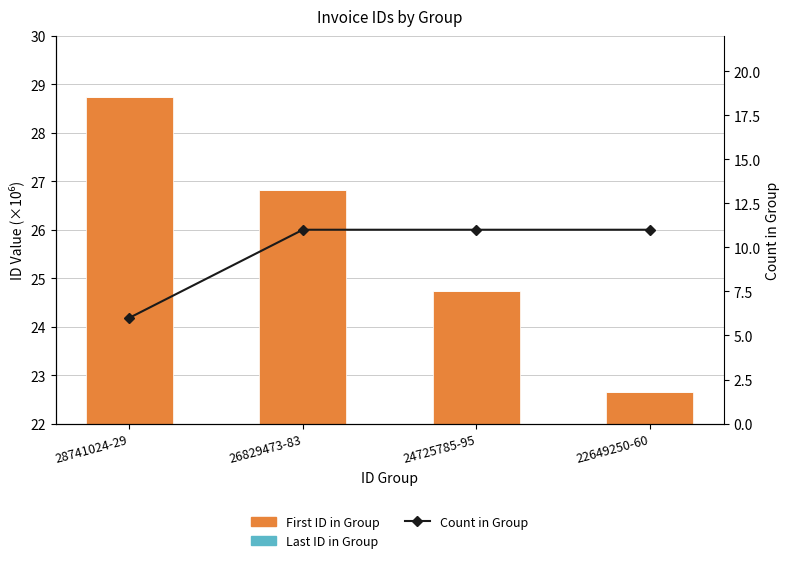

The value of Last ID in Group at 26829473-83 is 0.0. True or false?

True